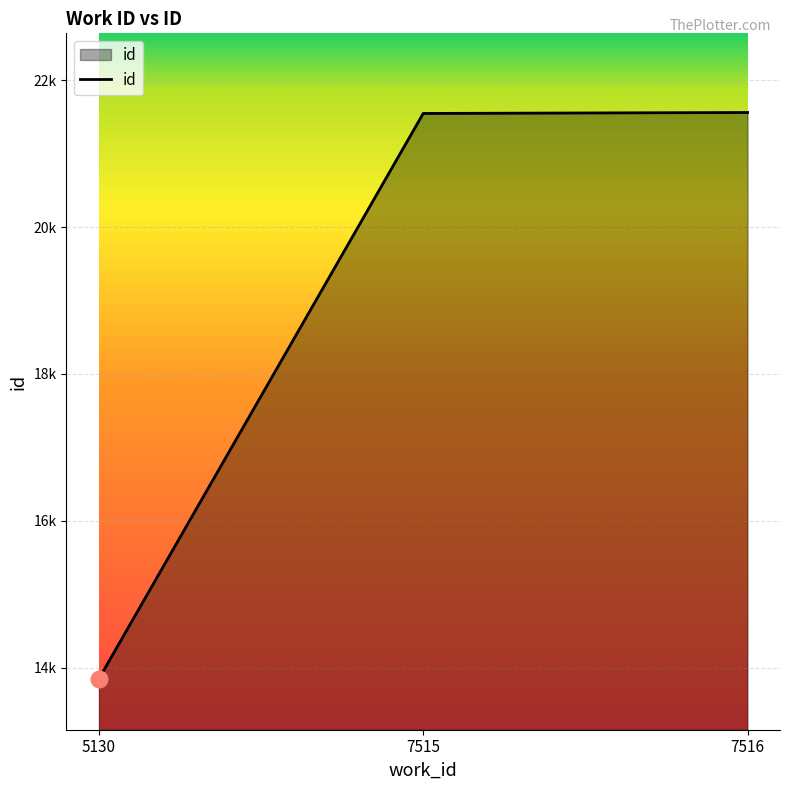

Does the chart have visible grid lines?

Yes